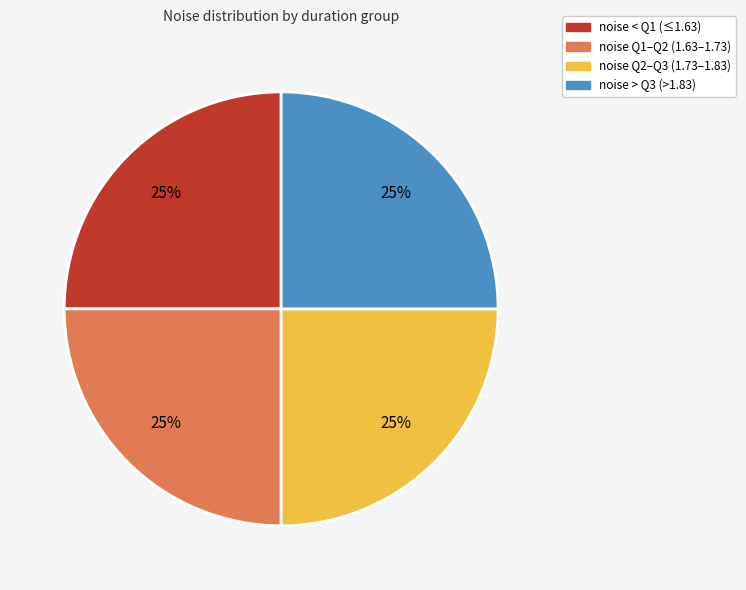

Is there a majority slice in this chart?

No